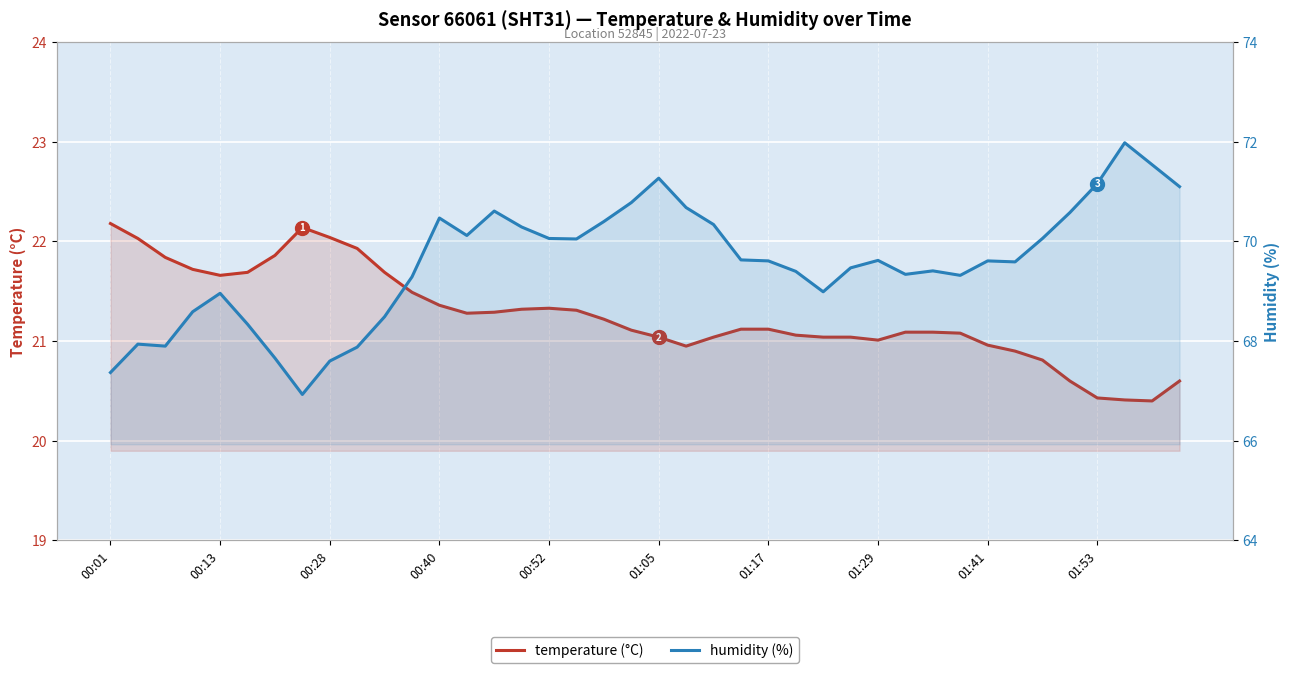

True or false: humidity (%) has more than 2 points higher than both neighbors.

True